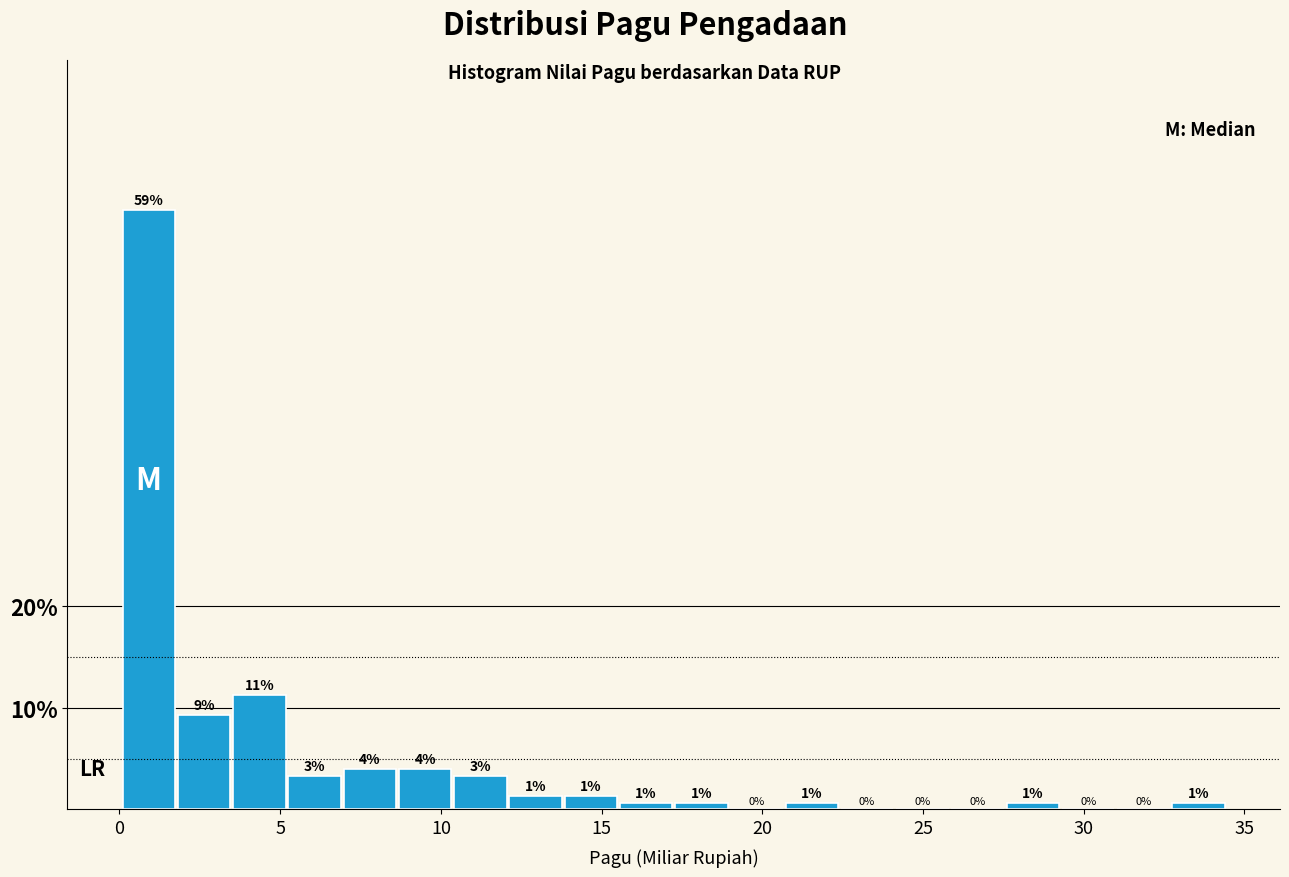

Read against the x-axis, roughly where is the centre of the tallest bar?

1.0